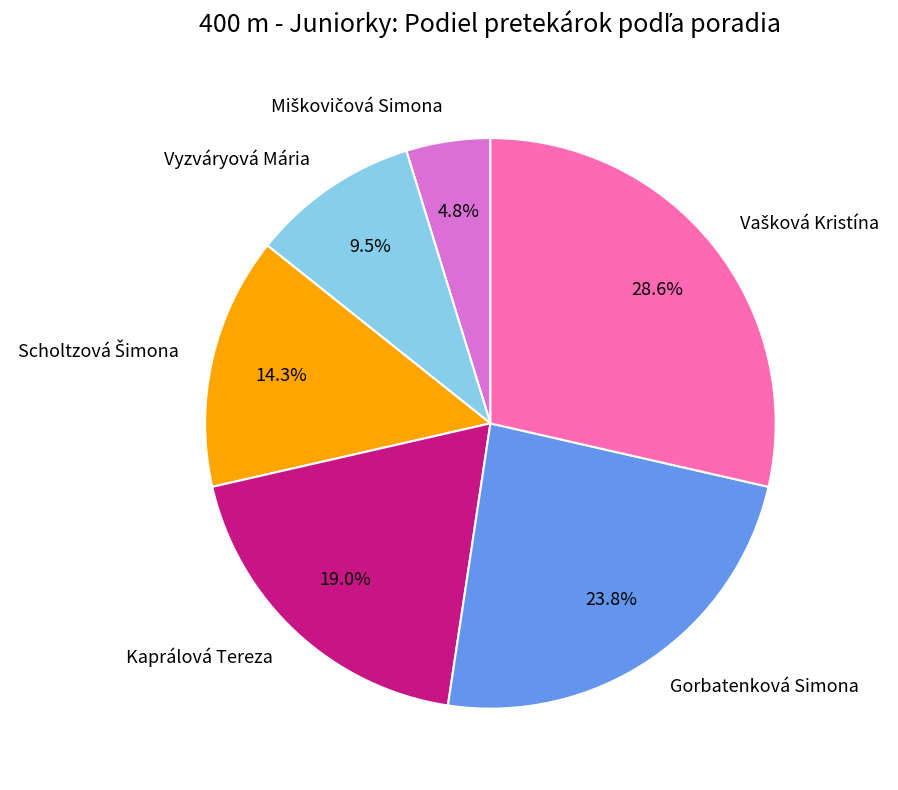

Which has a higher value, Kaprálová Tereza or Vyzváryová Mária?

Kaprálová Tereza